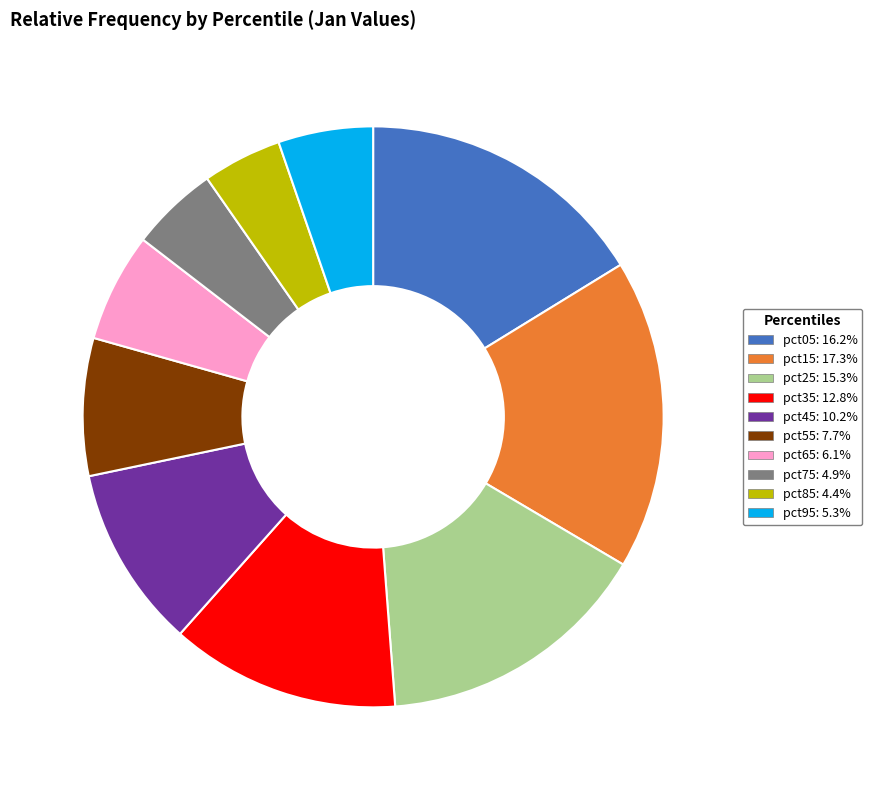

Is the sum of pct65: 6.1% and pct95: 5.3% greater than half?

No